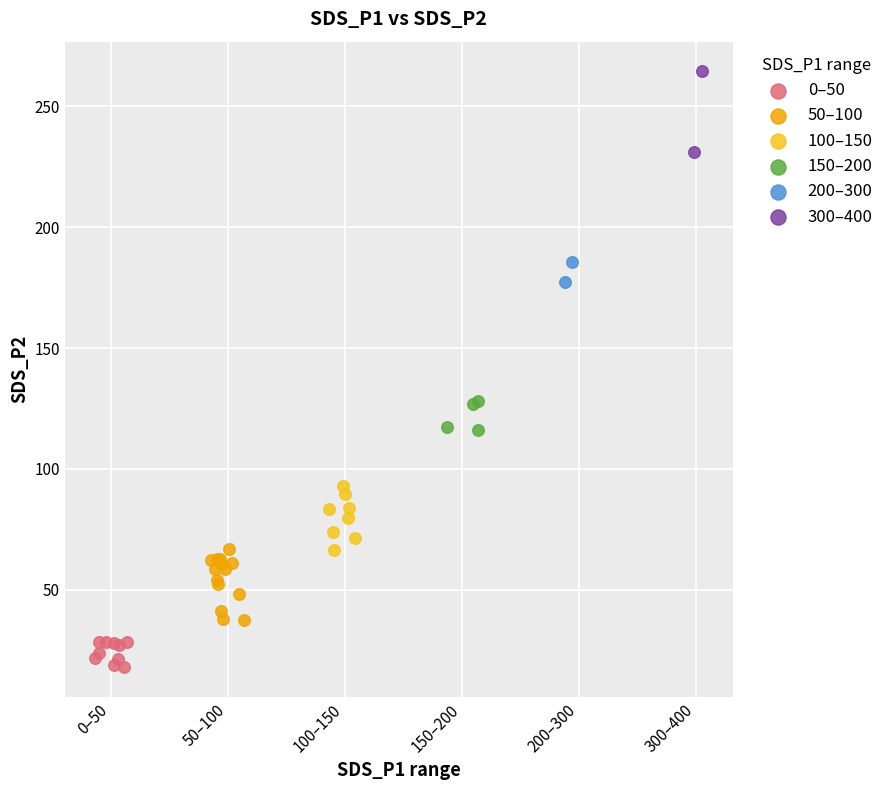

Which series has the widest spread of Y values?

300–400